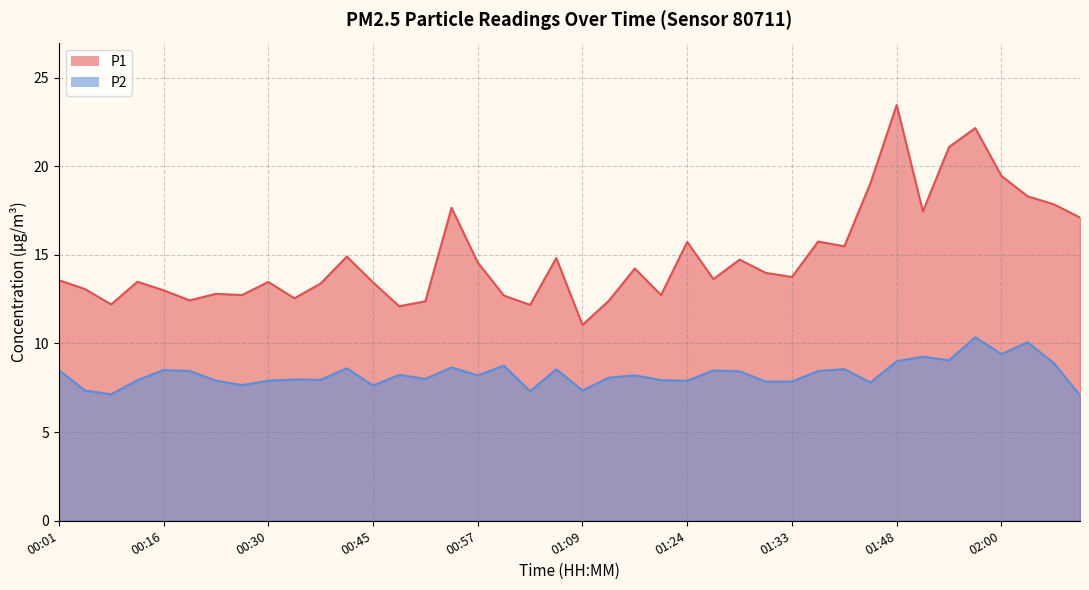

At which category does P2 reach its first local peak?

00:16